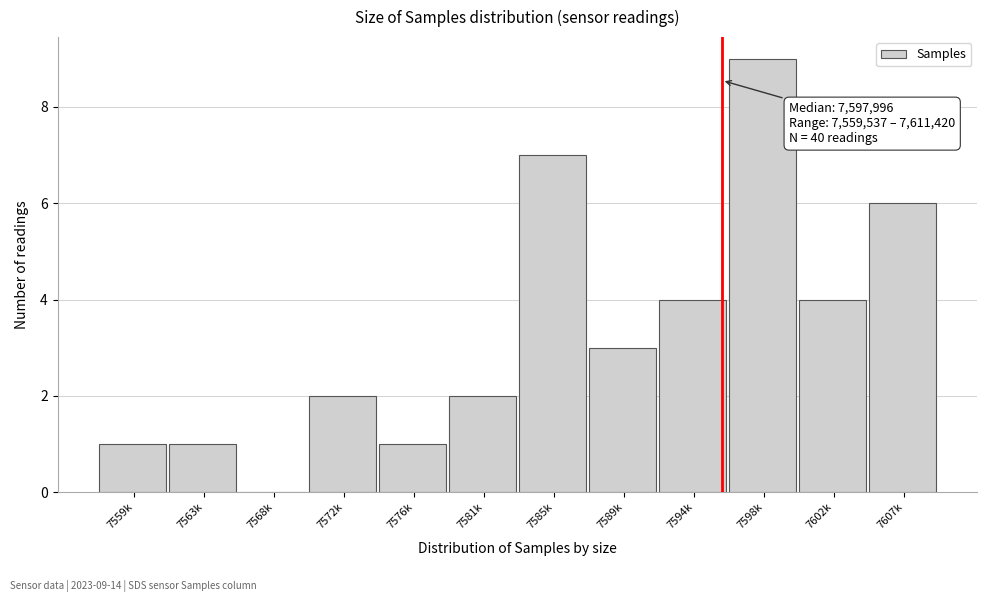

Reading left to right, what are all the values shown in this chart?

7559k=1	7563k=1	7568k=0	7572k=2	7576k=1	7581k=2	7585k=7	7589k=3	7594k=4	7598k=9	7602k=4	7607k=6